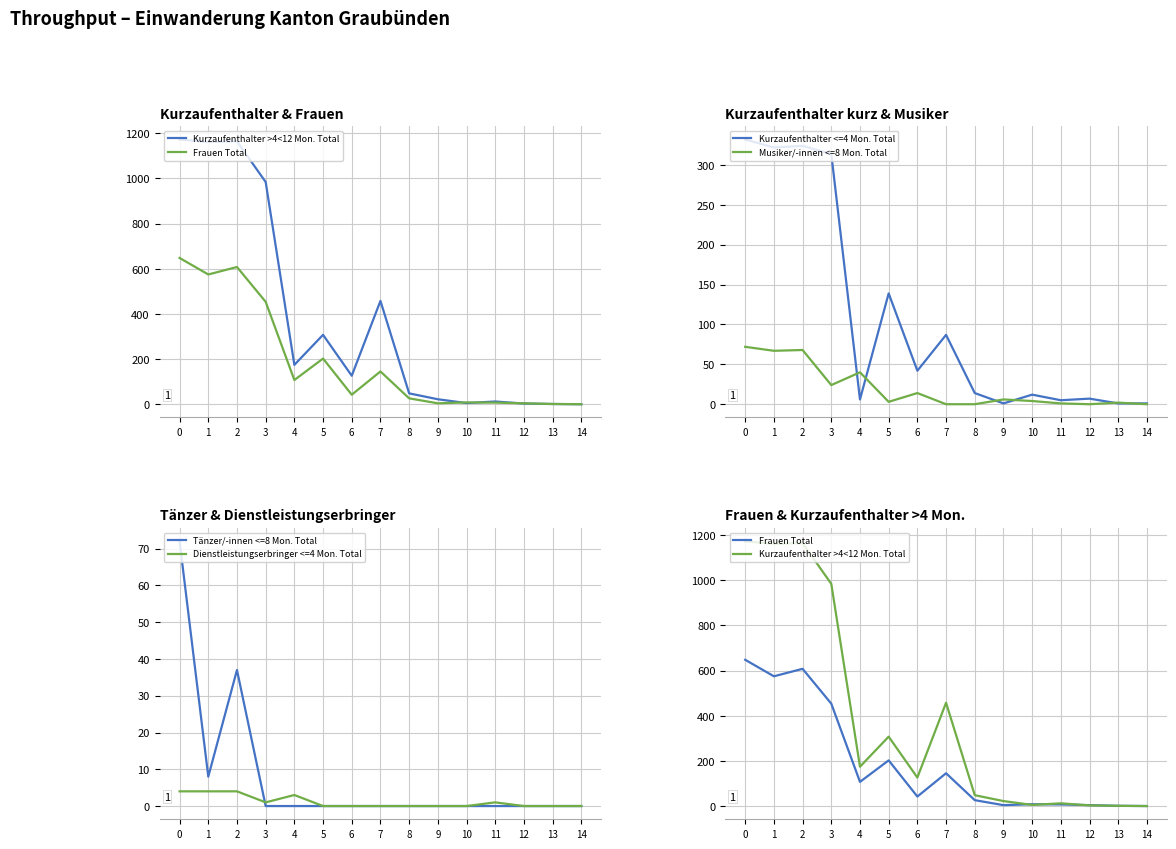

Reading left to right, transcribe all the data shown in this chart.

Kurzaufenthalter >4<12 Mon. Total: 0=1172	1=1161	2=1164	3=984	4=175	5=308	6=127	7=458	8=49	9=23	10=6	11=13	12=4	13=2	14=1
Frauen Total: 0=648	1=575	2=608	3=454	4=108	5=203	6=43	7=146	8=27	9=5	10=9	11=8	12=5	13=2	14=1
Kurzaufenthalter <=4 Mon. Total: 0=332	1=322	2=324	3=314	4=6	5=139	6=42	7=87	8=14	9=1	10=12	11=5	12=7	13=1	14=1
Musiker/-innen <=8 Mon. Total: 0=72	1=67	2=68	3=24	4=40	5=3	6=14	7=0	8=0	9=6	10=4	11=1	12=0	13=2	14=0
Tänzer/-innen <=8 Mon. Total: 0=72	1=8	2=37	3=0	4=0	5=0	6=0	7=0	8=0	9=0	10=0	11=0	12=0	13=0	14=0
Dienstleistungserbringer <=4 Mon. Total: 0=4	1=4	2=4	3=1	4=3	5=0	6=0	7=0	8=0	9=0	10=0	11=1	12=0	13=0	14=0